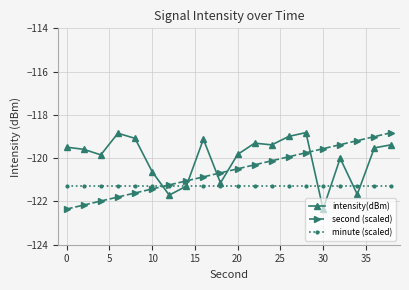

Which series has the largest total across all categories?

intensity(dBm)